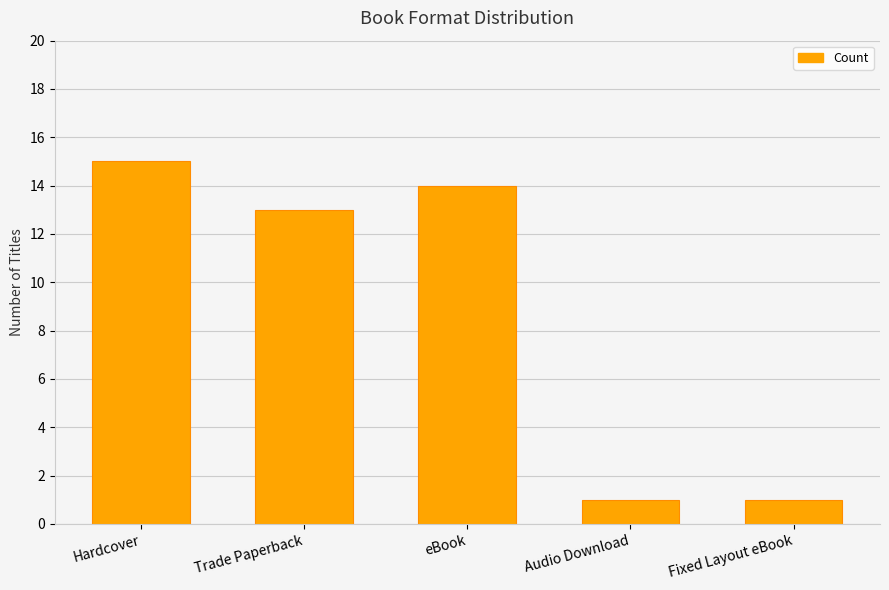

How many bars are there in total?

5